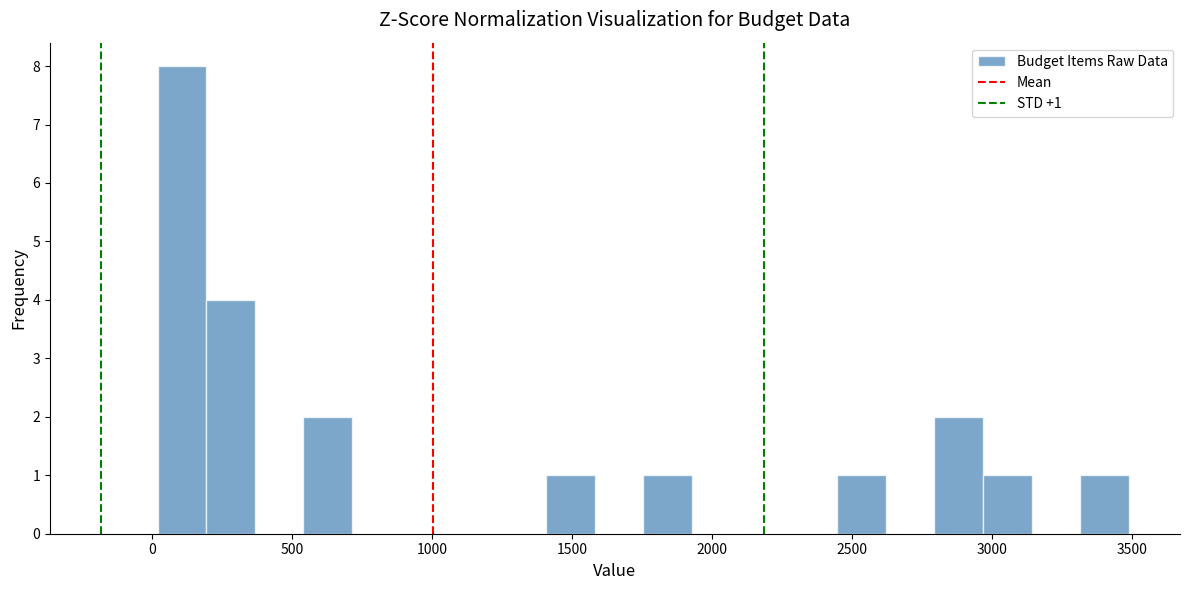

Around what value on the x-axis is the tallest bar? Give the approximate position of its centre, as read against the axis.

100